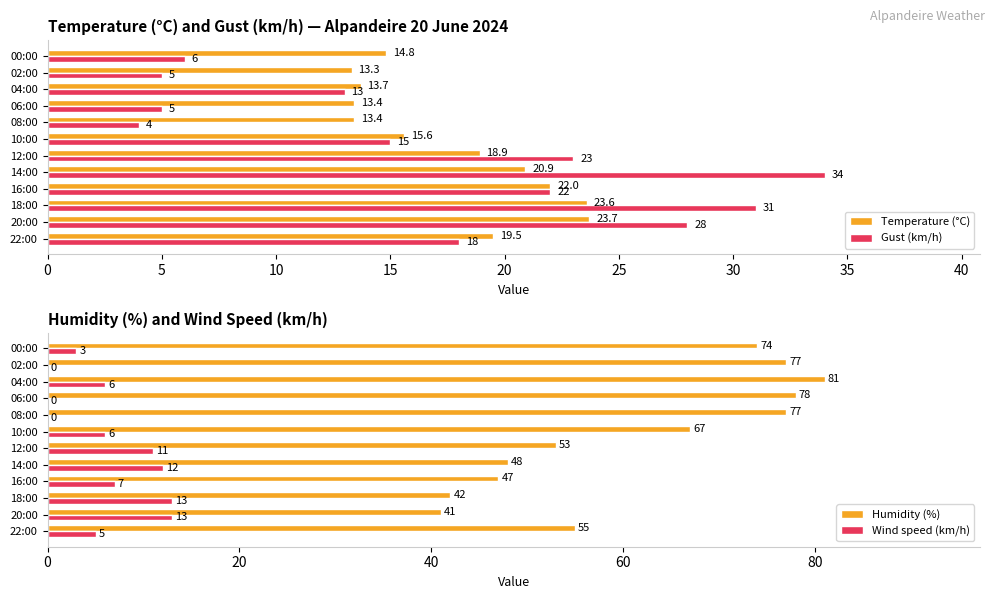

Reading left to right, what are all the values shown in this chart?

Temperature (°C): 19.5	23.7	23.6	22.0	20.9	18.9	15.6	13.4	13.4	13.7	13.3	14.8
Gust (km/h): 18.0	28.0	31.0	22.0	34.0	23.0	15.0	4.0	5.0	13.0	5.0	6.0
Humidity (%): 55.0	41.0	42.0	47.0	48.0	53.0	67.0	77.0	78.0	81.0	77.0	74.0
Wind speed (km/h): 5.0	13.0	13.0	7.0	12.0	11.0	6.0	0.0	0.0	6.0	0.0	3.0